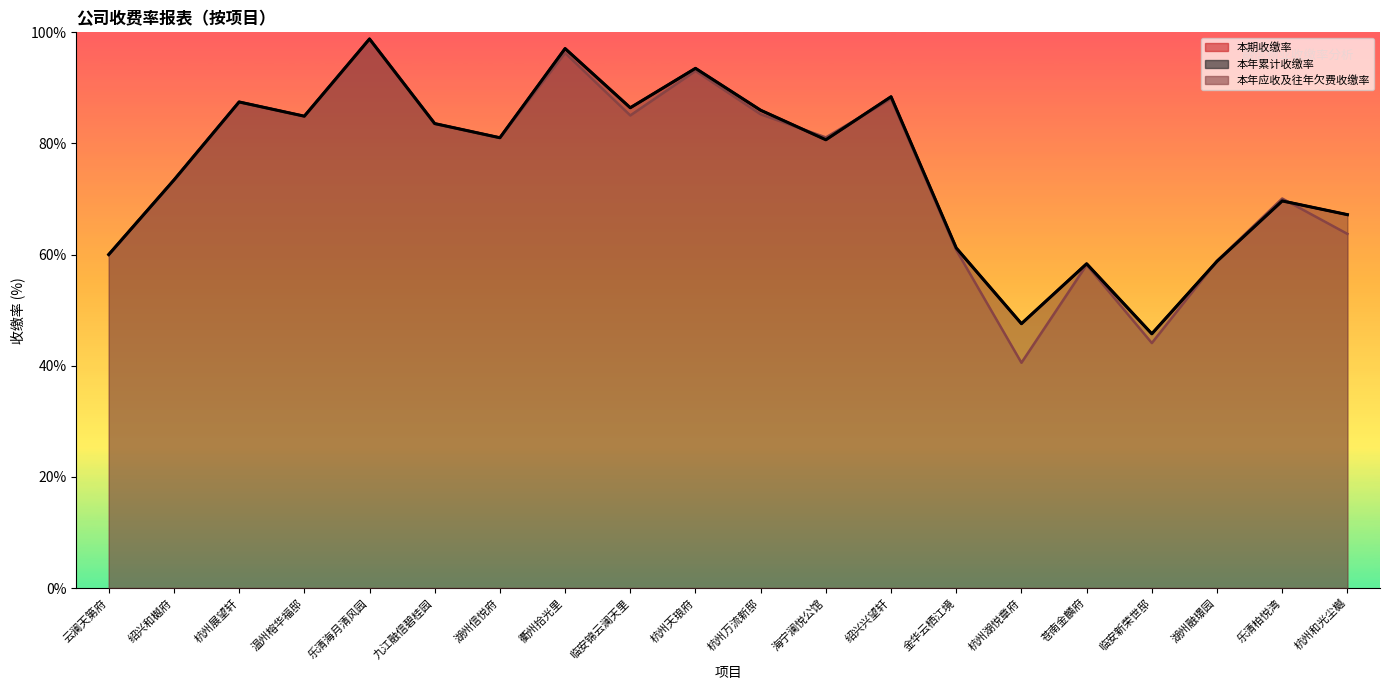

What is the difference between the 本年累计收缴率 values at 海宁澜悦公馆 and 杭州和光尘樾?

13.5